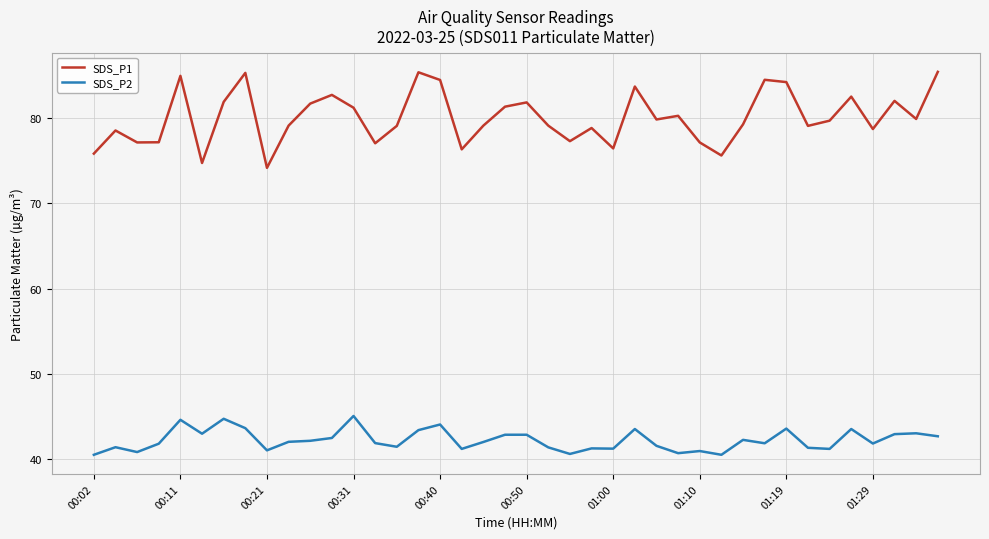

List the series in order of their peak value, lowest first.

SDS_P2, SDS_P1